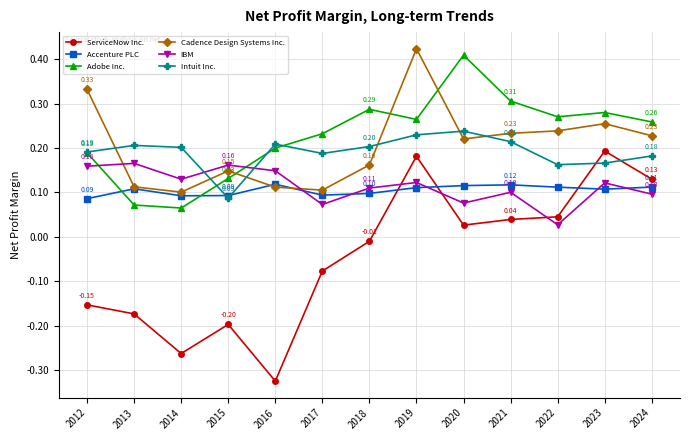

What are all the series names shown in the legend?

ServiceNow Inc., Accenture PLC, Adobe Inc., Cadence Design Systems Inc., IBM, Intuit Inc.